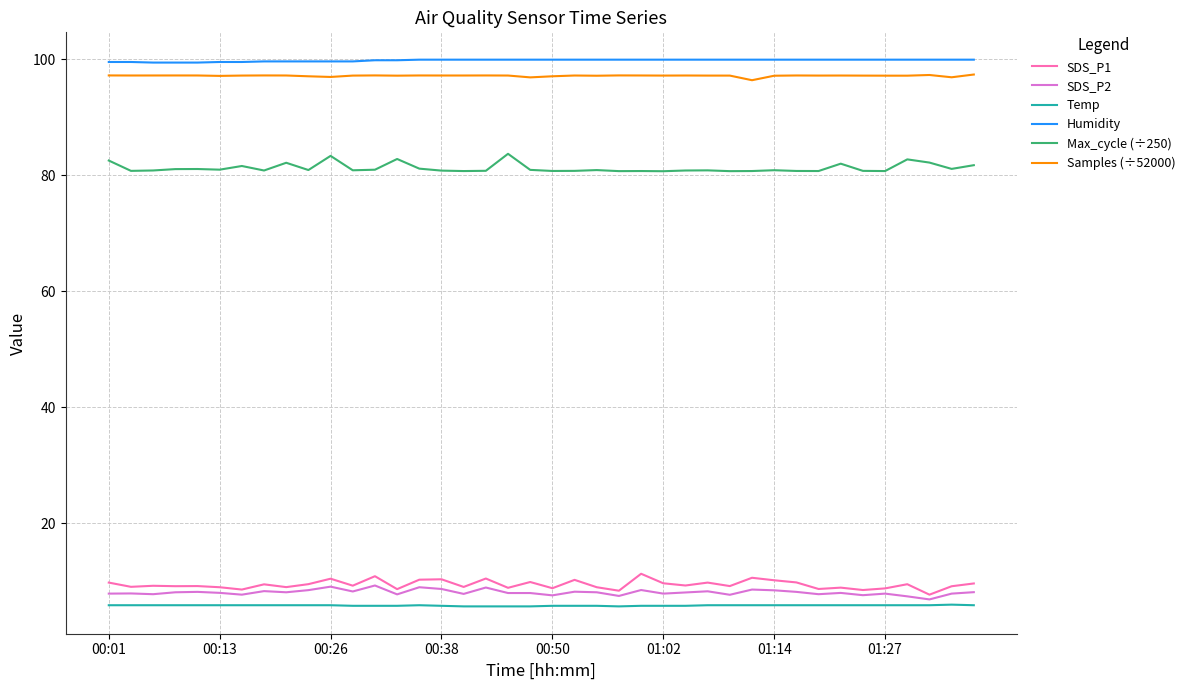

What is the minimum value shown in the chart?

5.7